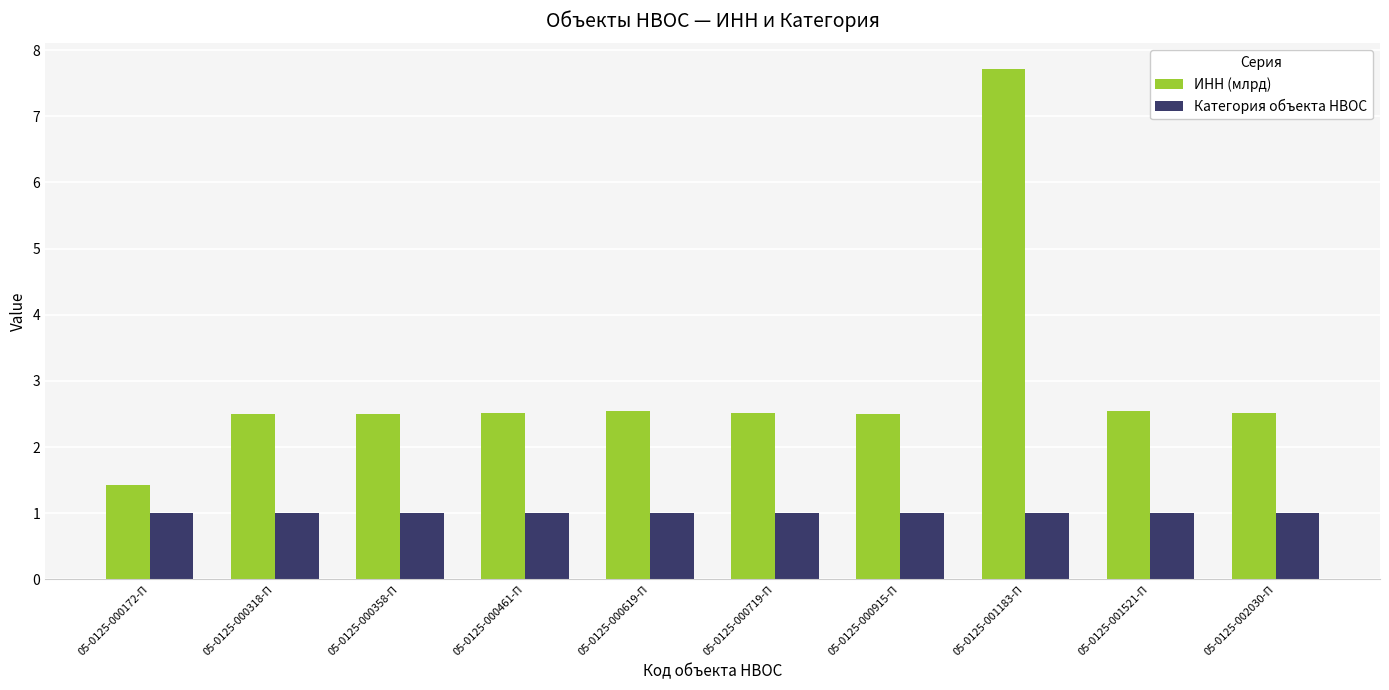

The value of ИНН (млрд) at 05-0125-000172-П is 2.0. True or false?

False